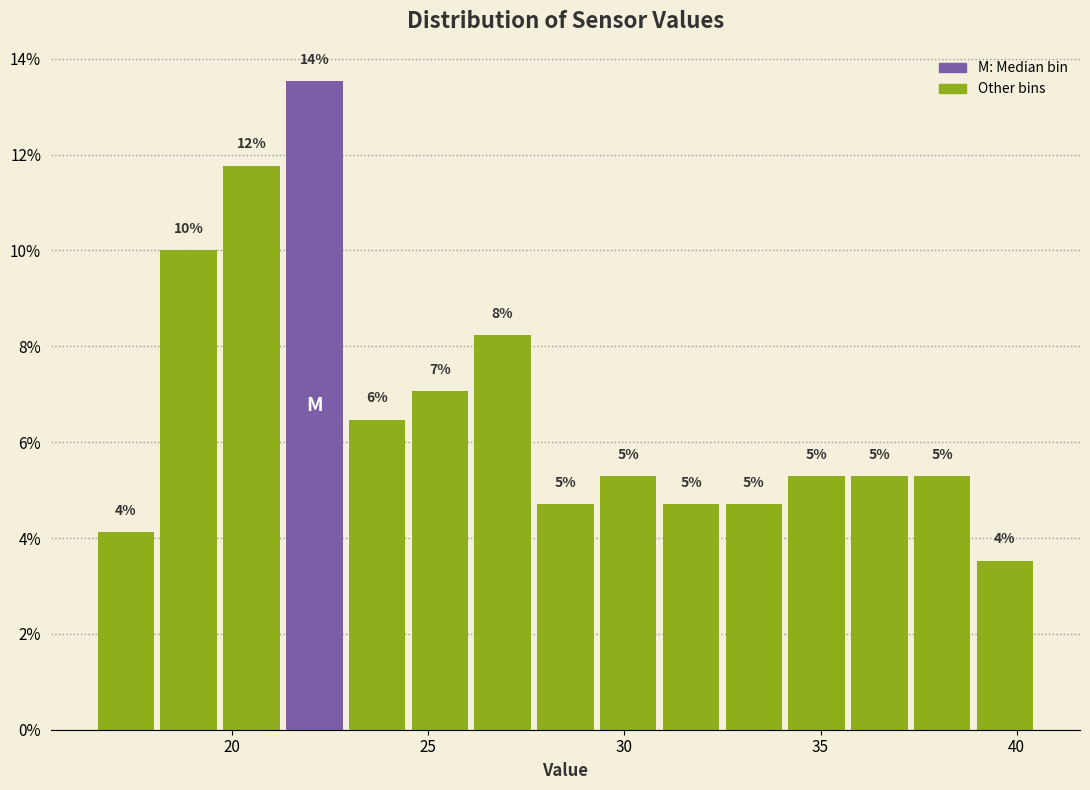

Around what value on the x-axis is the tallest bar? Give the approximate position of its centre, as read against the axis.

22.0